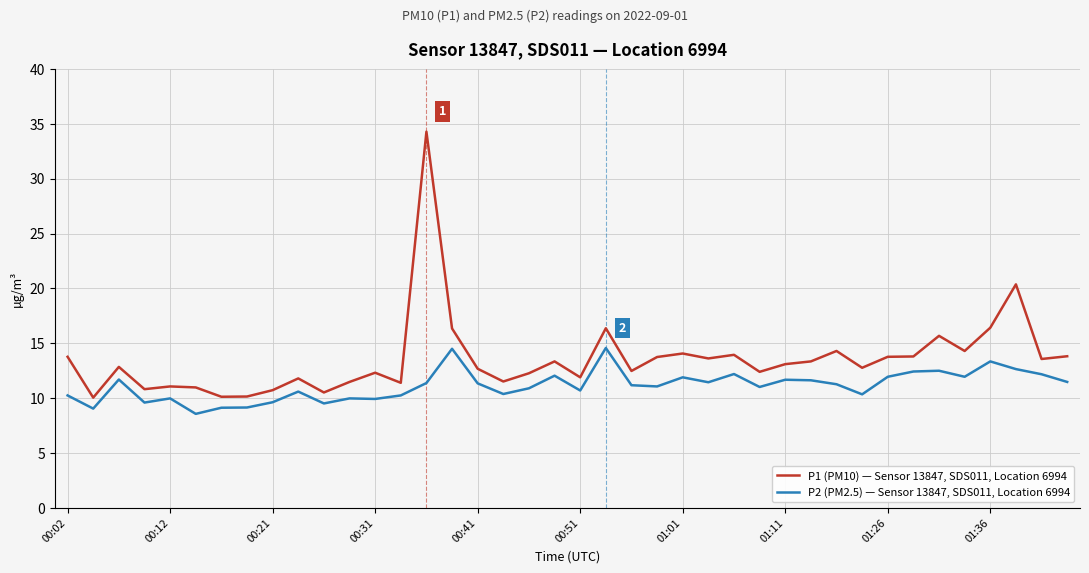

True or false: P2 (PM2.5) — Sensor 13847, SDS011, Location 6994 and P1 (PM10) — Sensor 13847, SDS011, Location 6994 intersect in this chart.

False